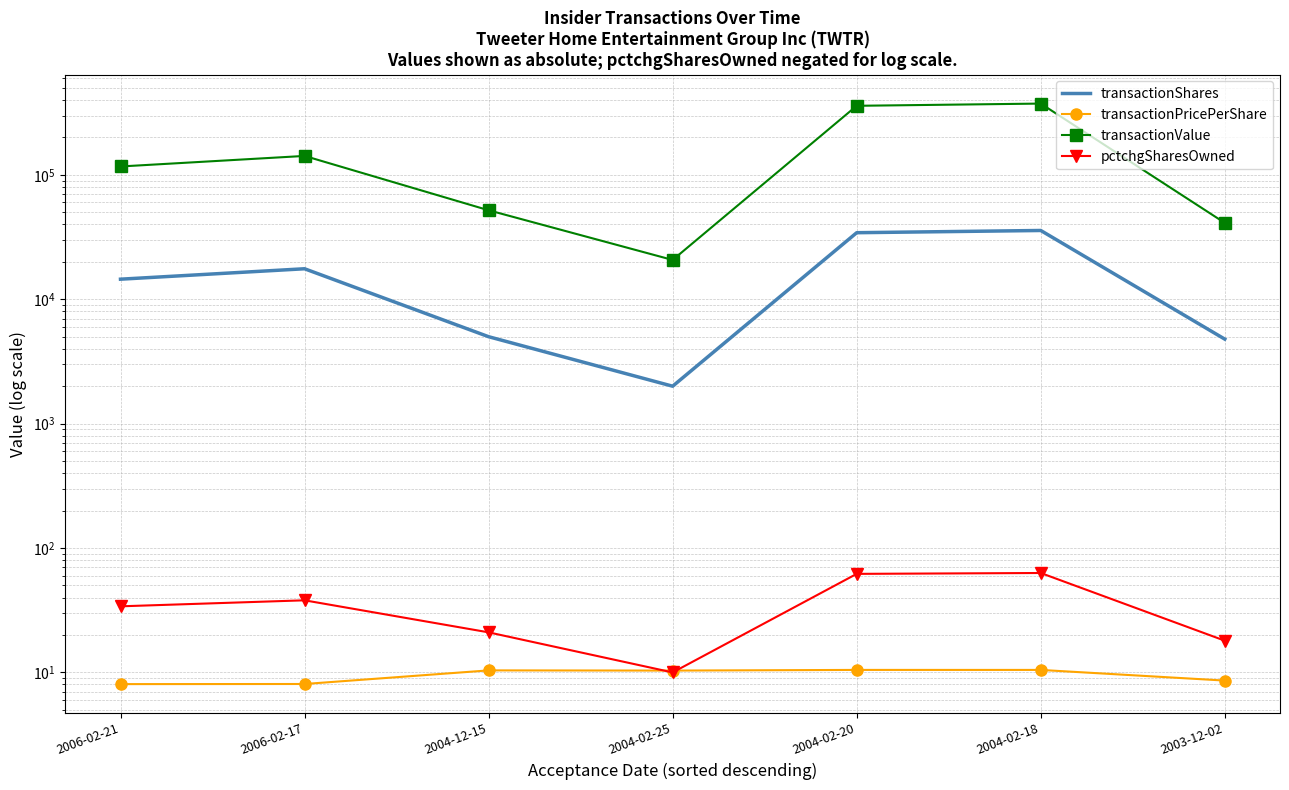

What is the spread (max minus min) of values at 2004-02-18?

374179.5